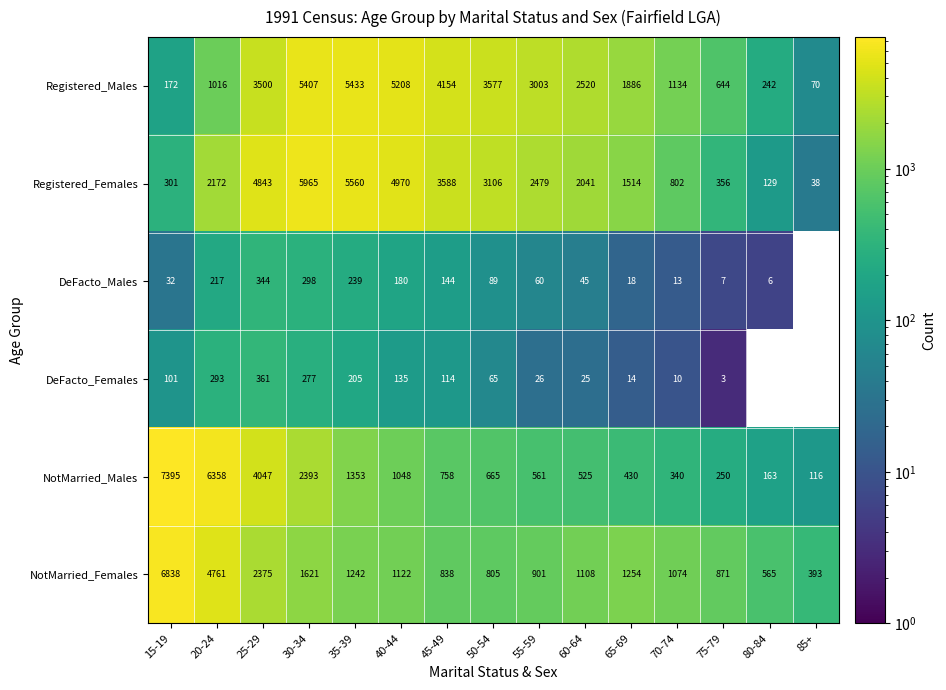

What is the difference between the maximum and minimum values in the Registered_Males series?

5363